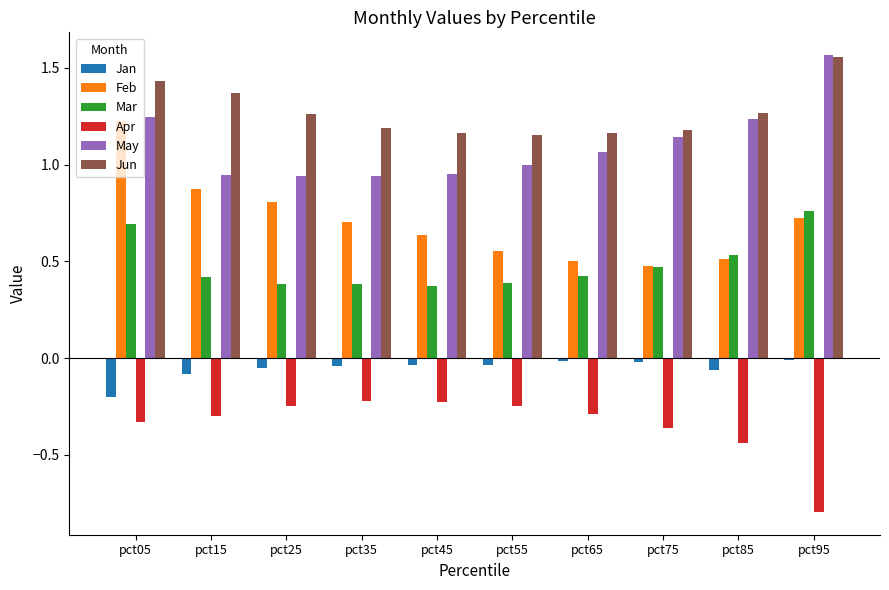

Rank the series at pct05 from highest to lowest value.

Jun, May, Feb, Mar, Jan, Apr